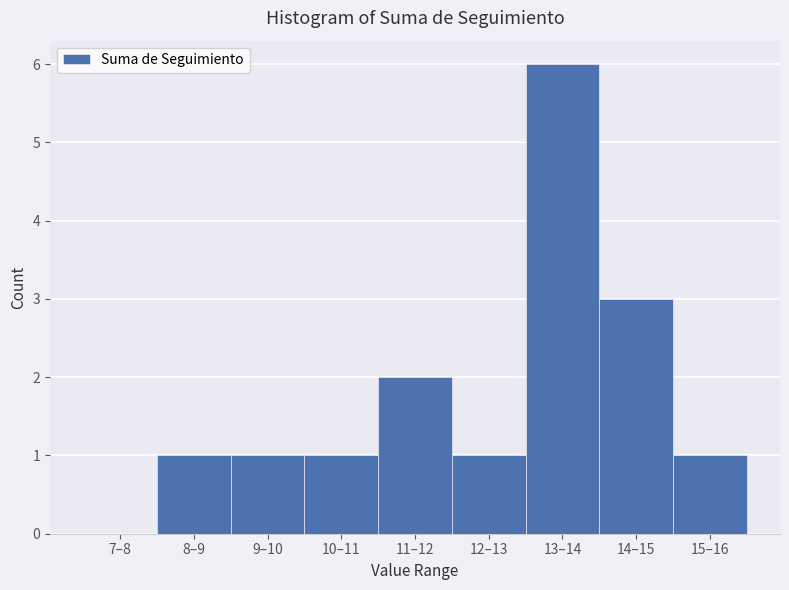

Reading left to right, extract all data points from this chart.

7–8=0	8–9=1	9–10=1	10–11=1	11–12=2	12–13=1	13–14=6	14–15=3	15–16=1